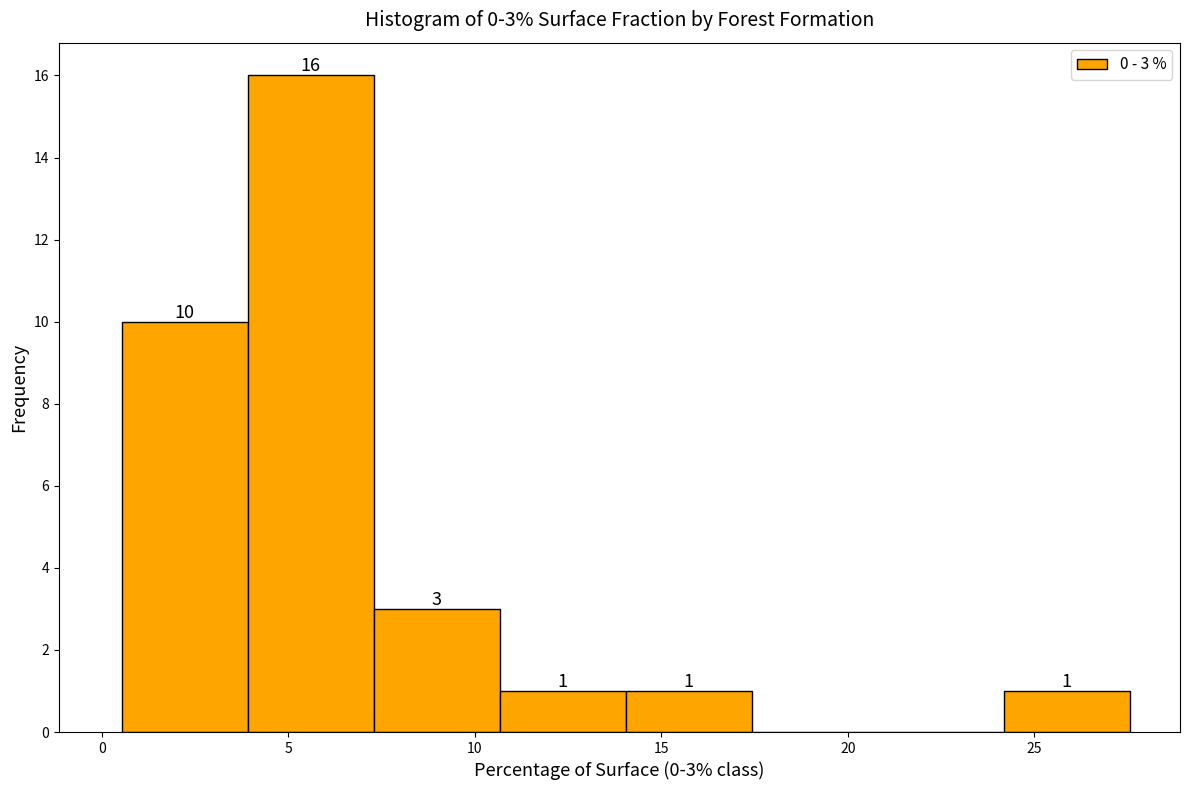

Over which range of the x-axis is the bar tallest?

4.0 to 7.5